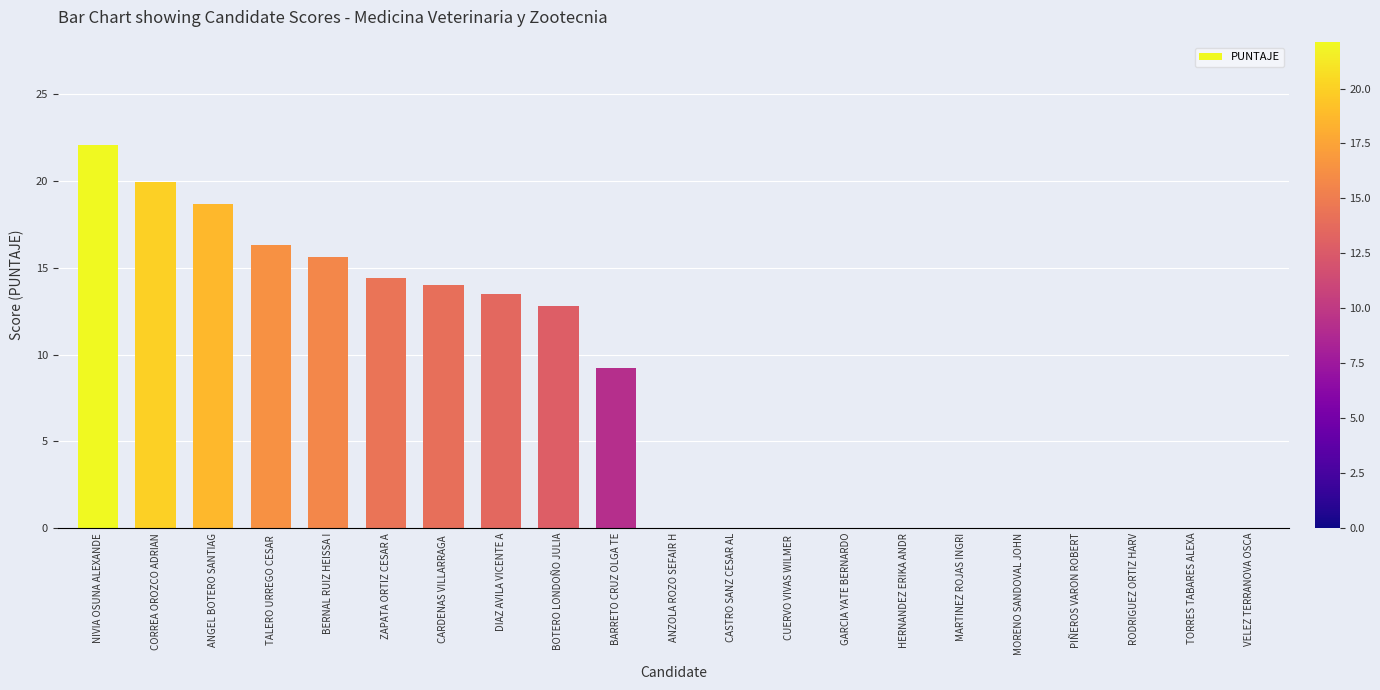

What is the sum of the values at BARRETO CRUZ OLGA TE and CASTRO SANZ CESAR AL?

9.2